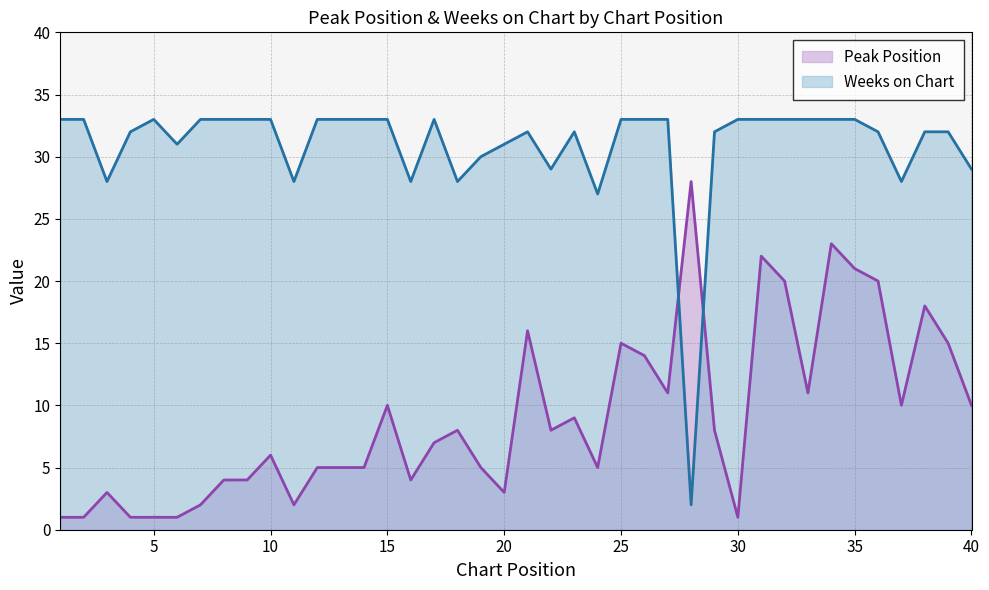

What is the value of the Weeks on Chart point at the 39th from the left?

32